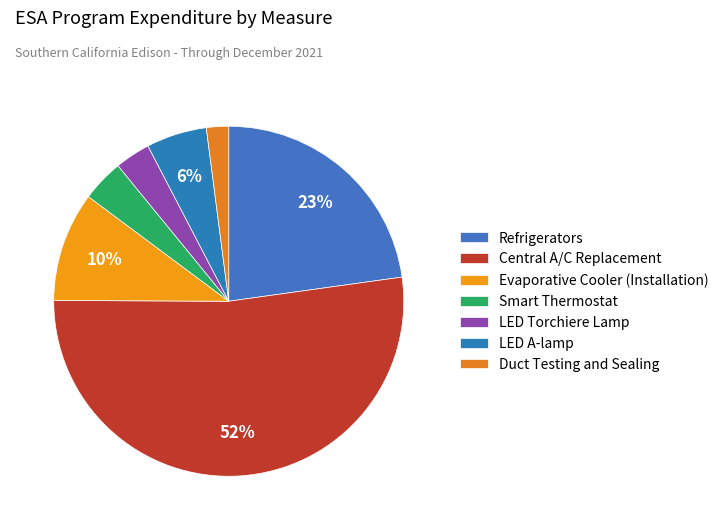

What percentage do Refrigerators and Evaporative Cooler (Installation) together represent?

32.9%